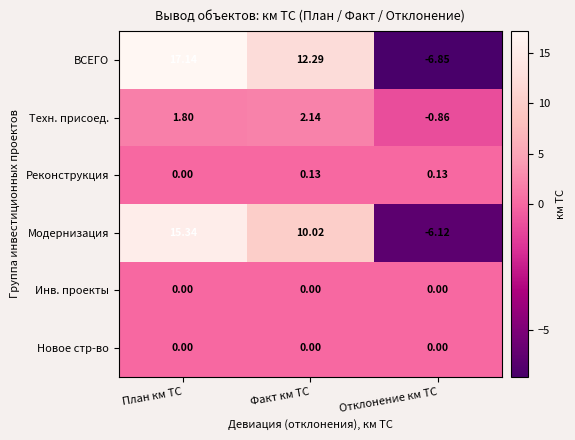

What is the spread (max minus min) of values at План км ТС?

17.1